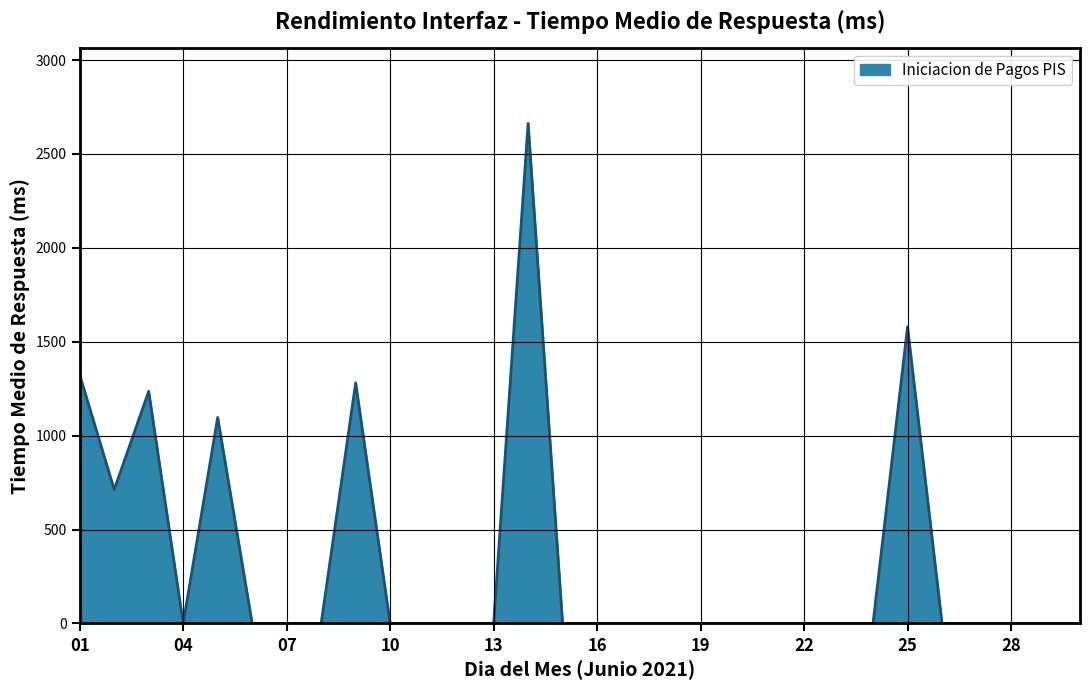

How many lines are shown in the chart?

1